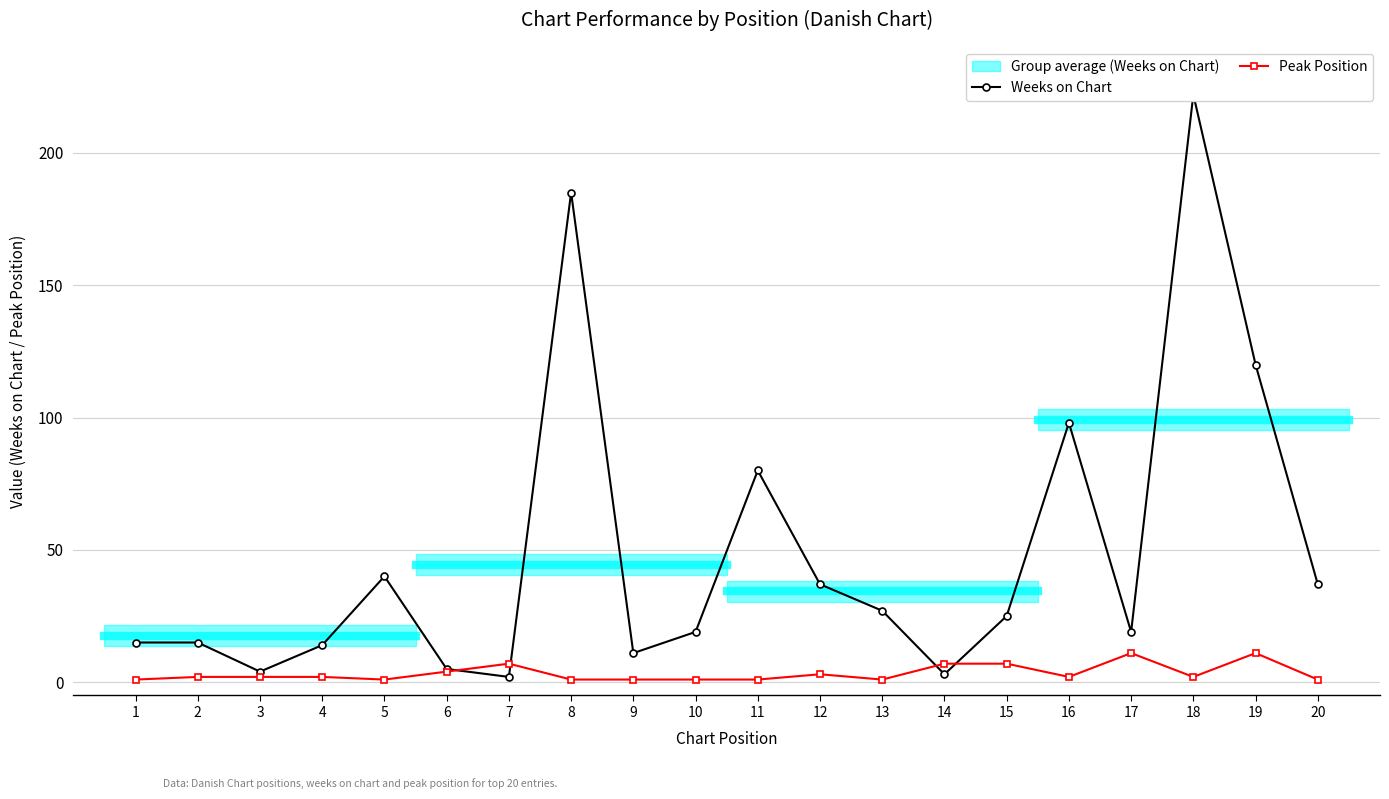

In Peak Position, how many points are higher than both neighbors (excluding endpoints)?

4